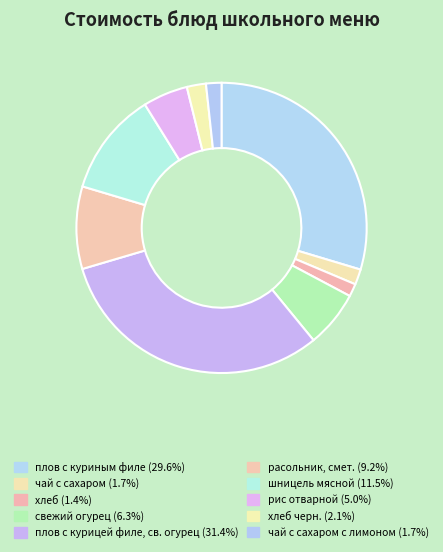

Count the number of slices in the pie.

10